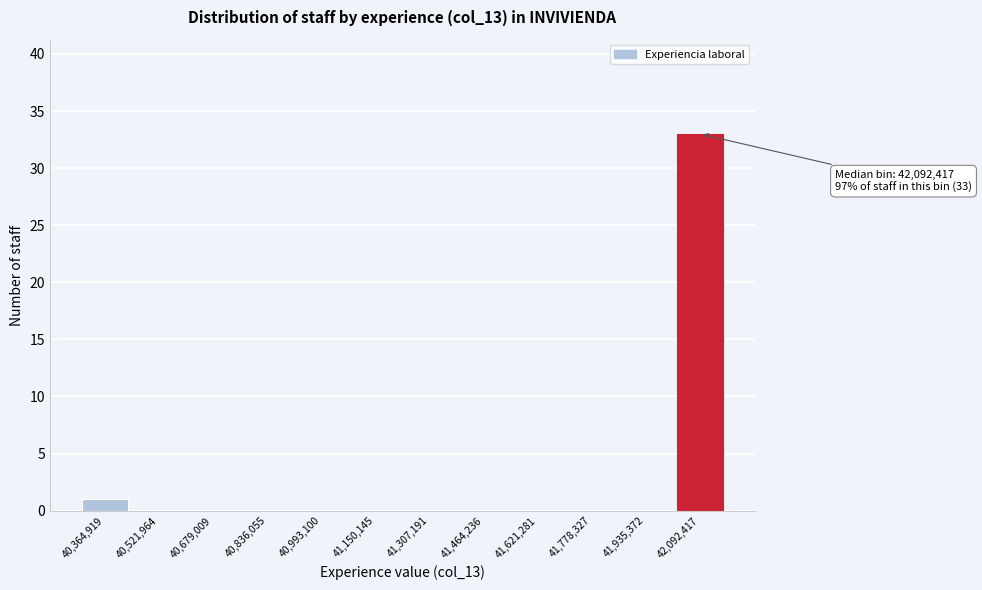

Reading left to right, extract all data points from this chart.

40,364,919=1	40,521,964=0	40,679,009=0	40,836,055=0	40,993,100=0	41,150,145=0	41,307,191=0	41,464,236=0	41,621,281=0	41,778,327=0	41,935,372=0	42,092,417=33